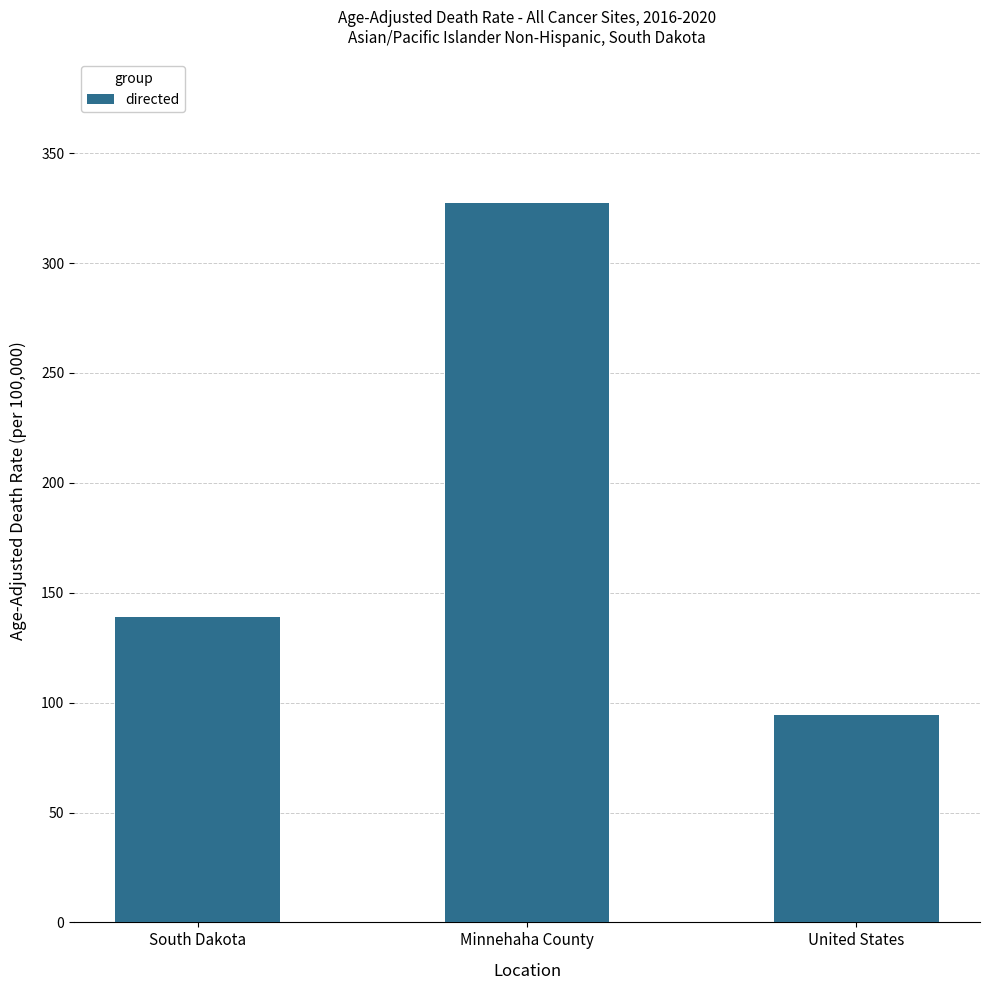

How many bars are there in total?

3